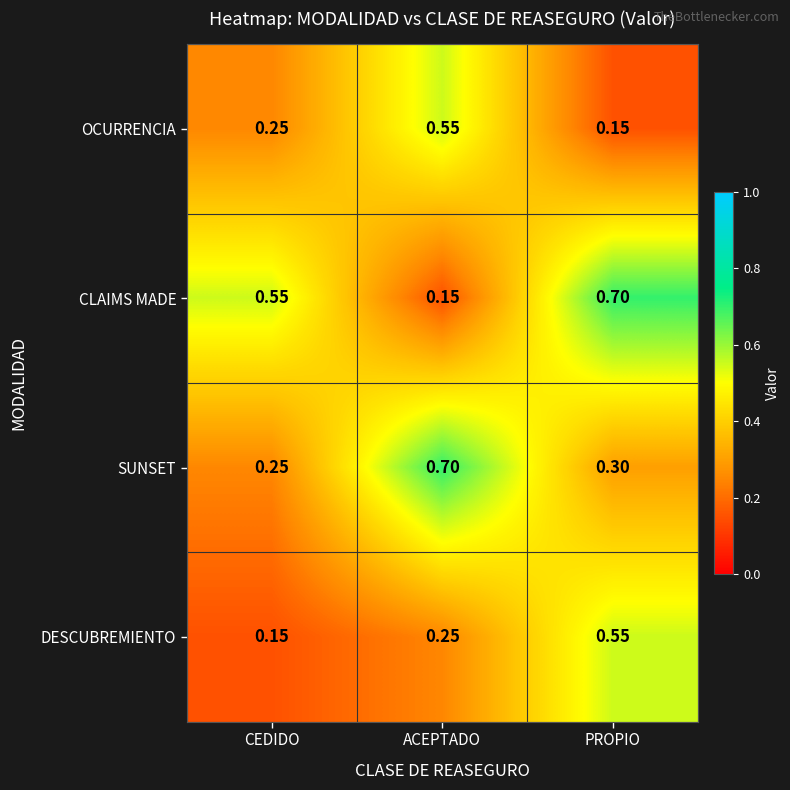

Where is SUNSET nearest to the value 0?

CEDIDO